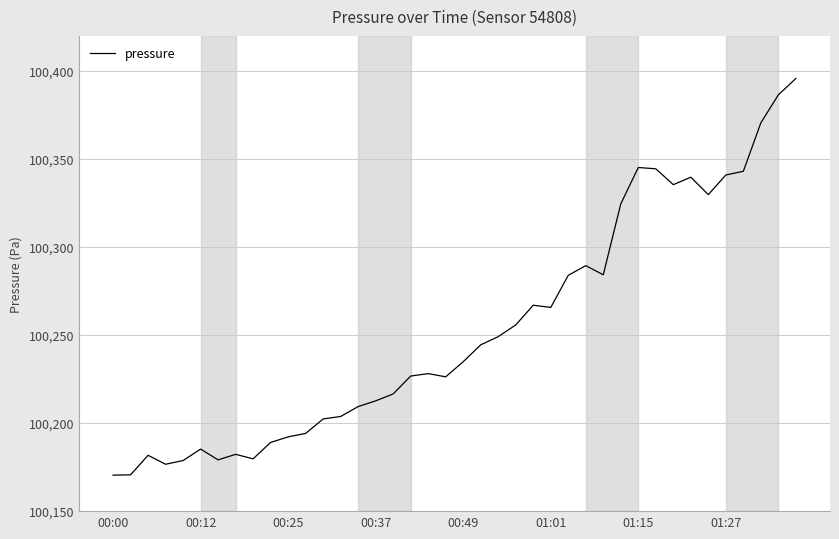

What is the difference between the maximum and minimum values?

225.3